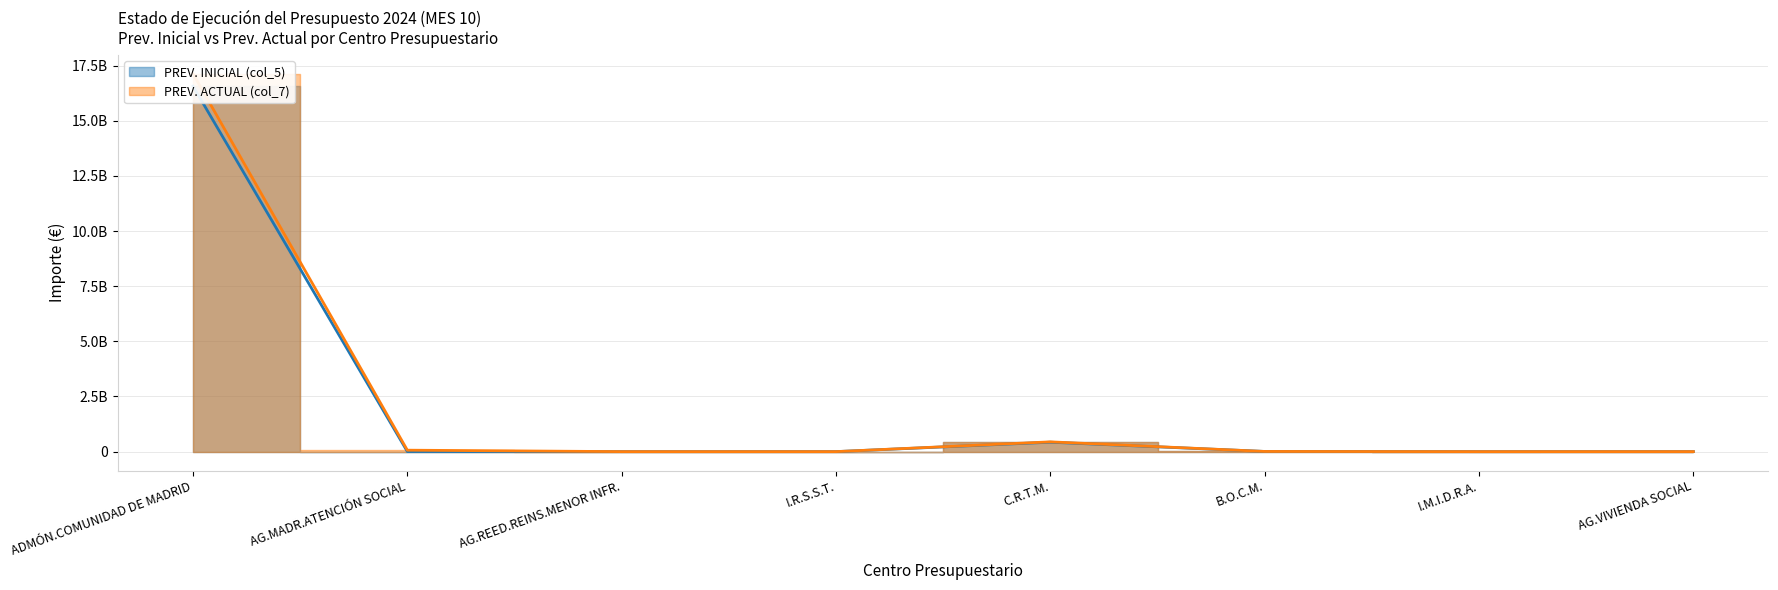

Reading right to left, list all the values displayed in this chart.

PREV. INICIAL (col_5): AG.VIVIENDA SOCIAL=1341950.0	I.M.I.D.R.A.=40425.0	B.O.C.M.=8223000.0	C.R.T.M.=426961136.0	I.R.S.S.T.=525000.0	AG.REED.REINS.MENOR INFR.=31083.0	AG.MADR.ATENCIÓN SOCIAL=3998956.0	ADMÓN.COMUNIDAD DE MADRID=16569414308.0
PREV. ACTUAL (col_7): AG.VIVIENDA SOCIAL=1341950.0	I.M.I.D.R.A.=40425.0	B.O.C.M.=8223000.0	C.R.T.M.=443029001.6	I.R.S.S.T.=525000.0	AG.REED.REINS.MENOR INFR.=31083.0	AG.MADR.ATENCIÓN SOCIAL=65498956.0	ADMÓN.COMUNIDAD DE MADRID=17132949650.9